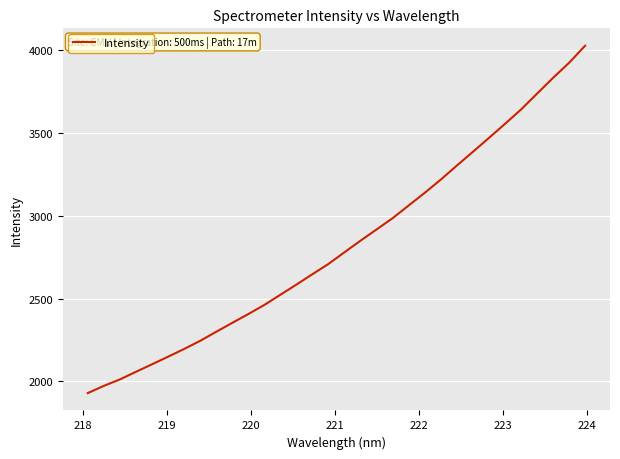

Reading right to left, list all the values displayed in this chart.

4028.6	3925.5	3834.4	3739.1	3643.0	3556.3	3471.5	3387.5	3304.7	3220.0	3140.2	3063.7	2987.0	2919.0	2851.2	2781.3	2710.4	2648.4	2585.6	2524.1	2462.6	2407.2	2354.0	2300.2	2245.3	2196.2	2149.4	2103.6	2058.2	2012.2	1973.1	1929.6